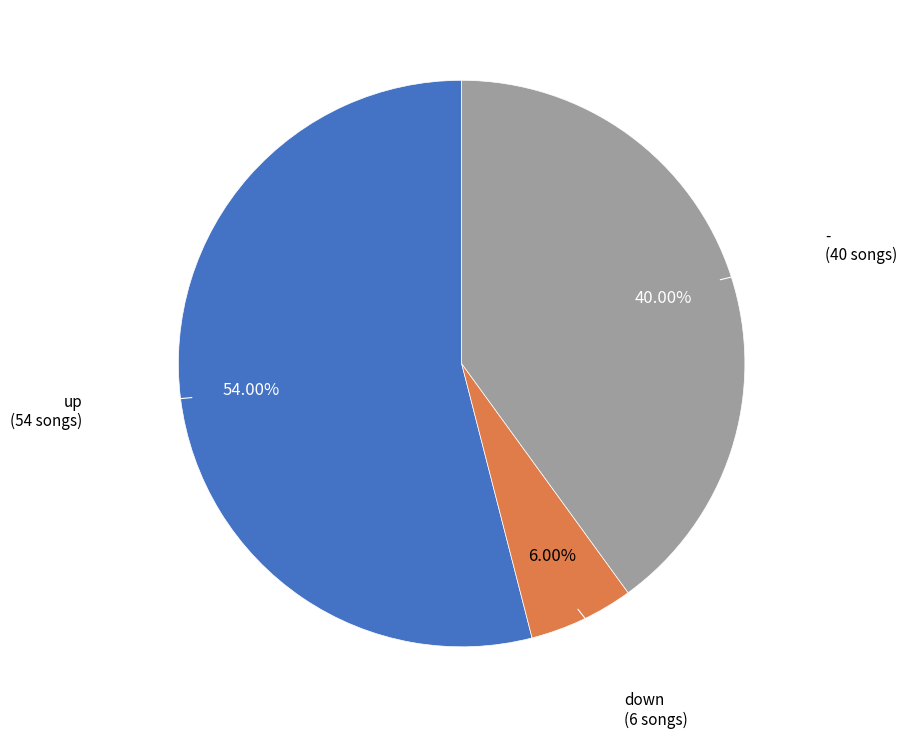

Does any single category account for the majority?

Yes